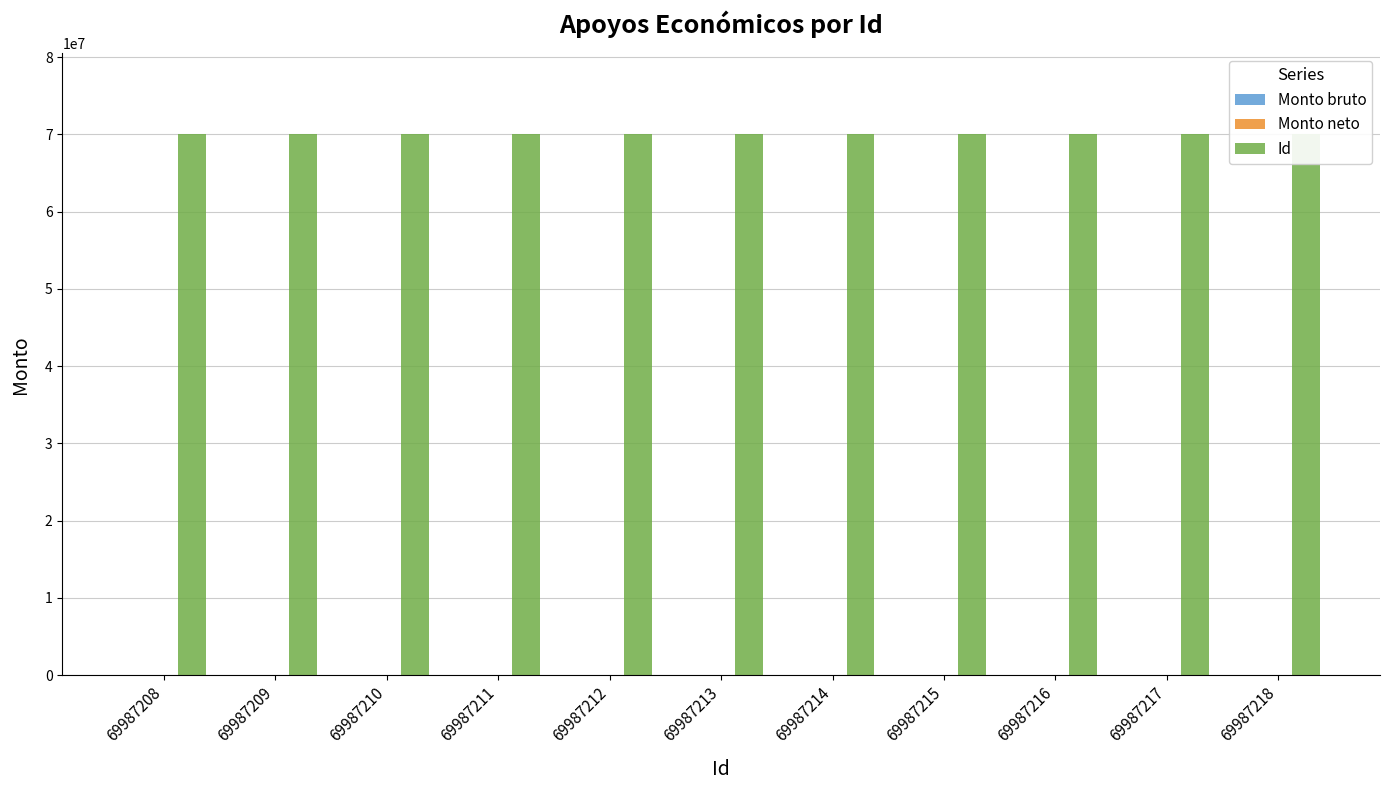

At which category is the sum across all series the highest?

69987218